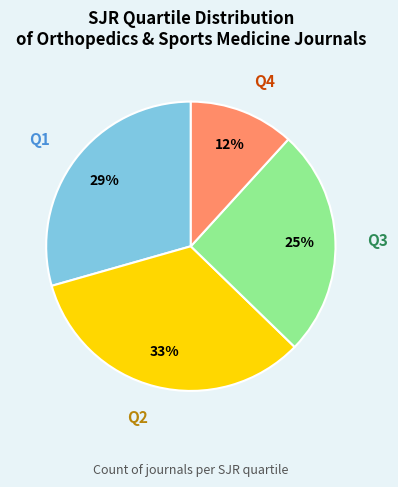

True or false: Q1 accounts for 41% of the total.

False